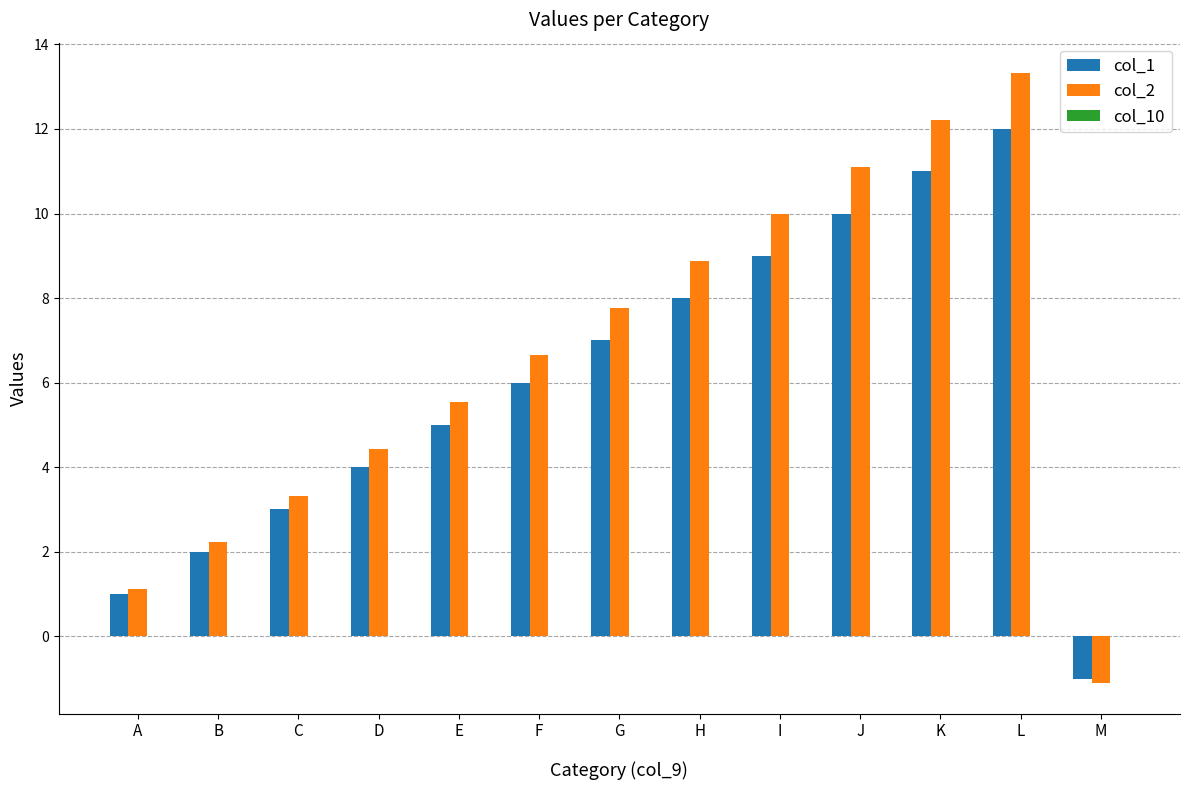

What is the maximum value for col_2?

13.3